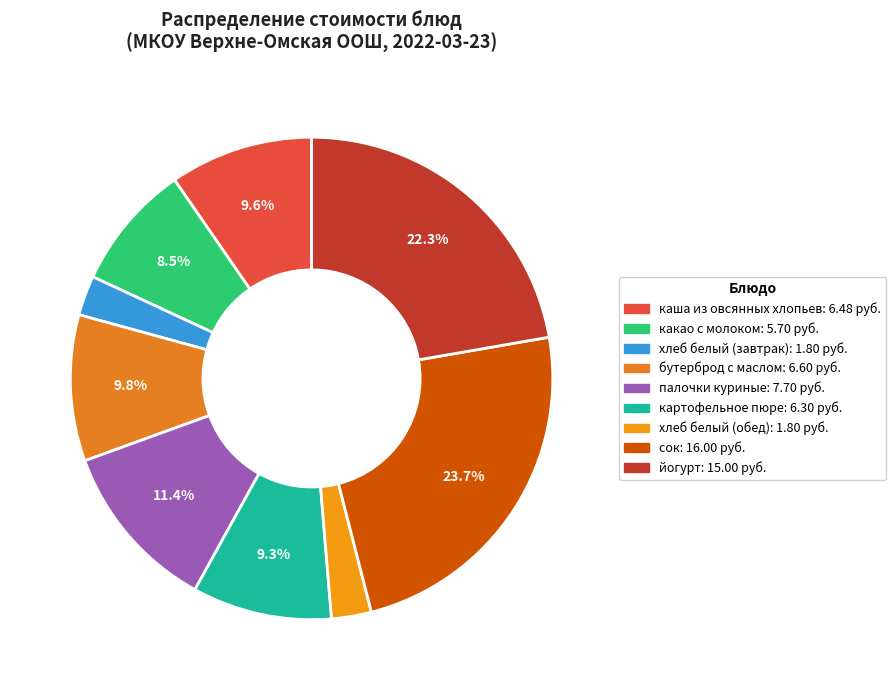

Combined, what portion of the pie is палочки куриные and хлеб белый (обед)?

14.1%